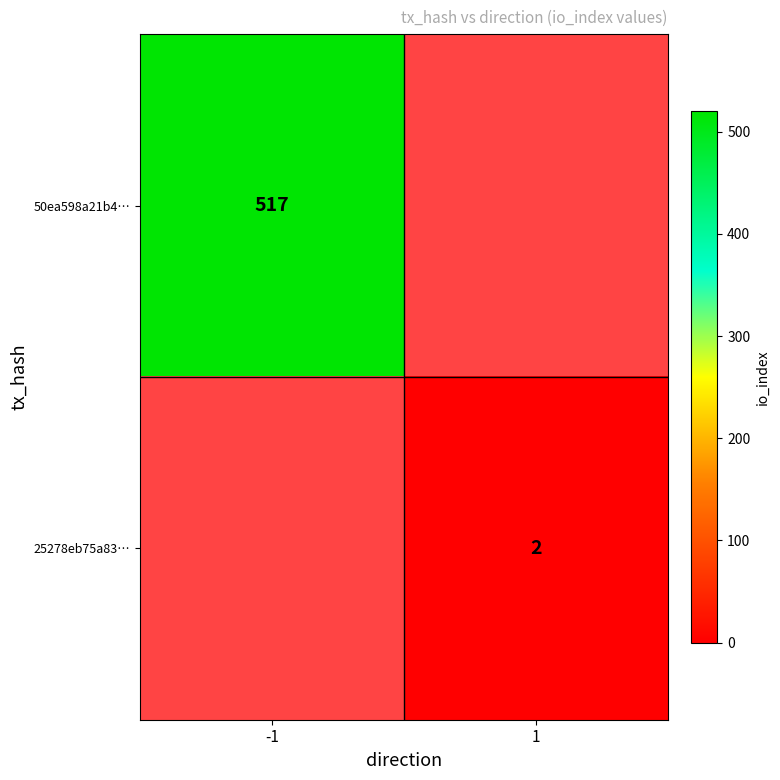

What is the smallest value displayed?

2.0